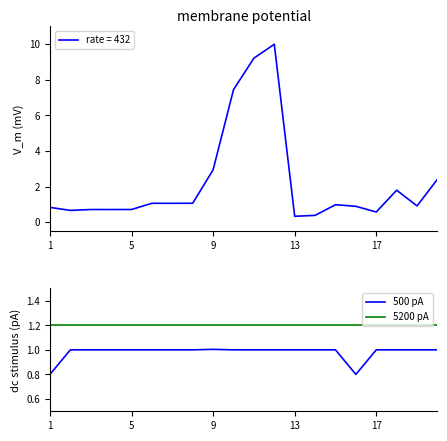

What is the highest value of the 5200 pA series?

1.2